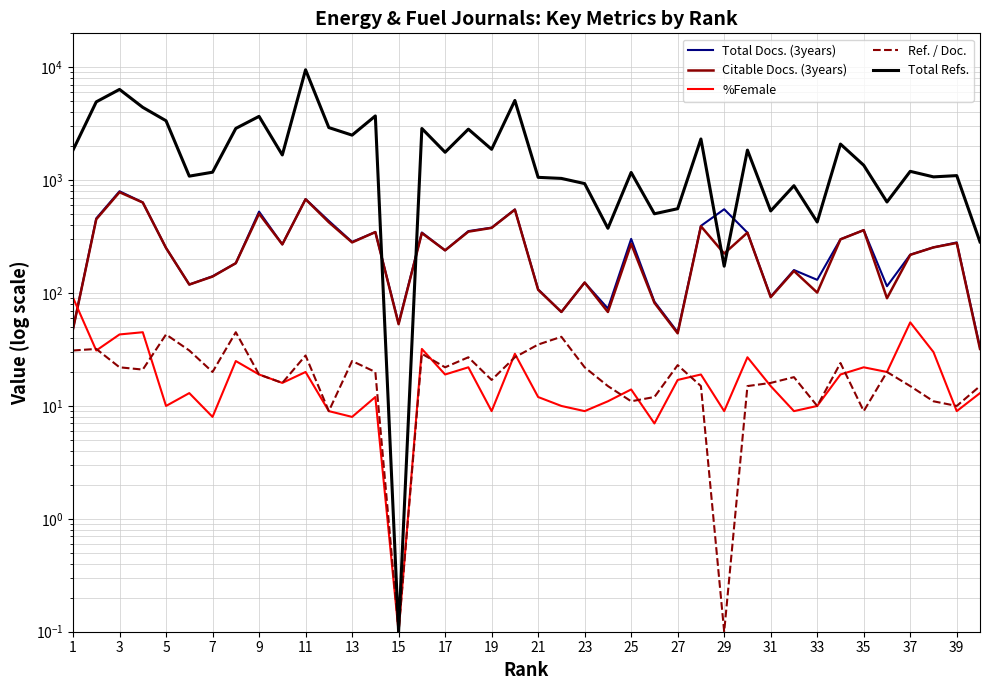

How many lines are shown in the chart?

5